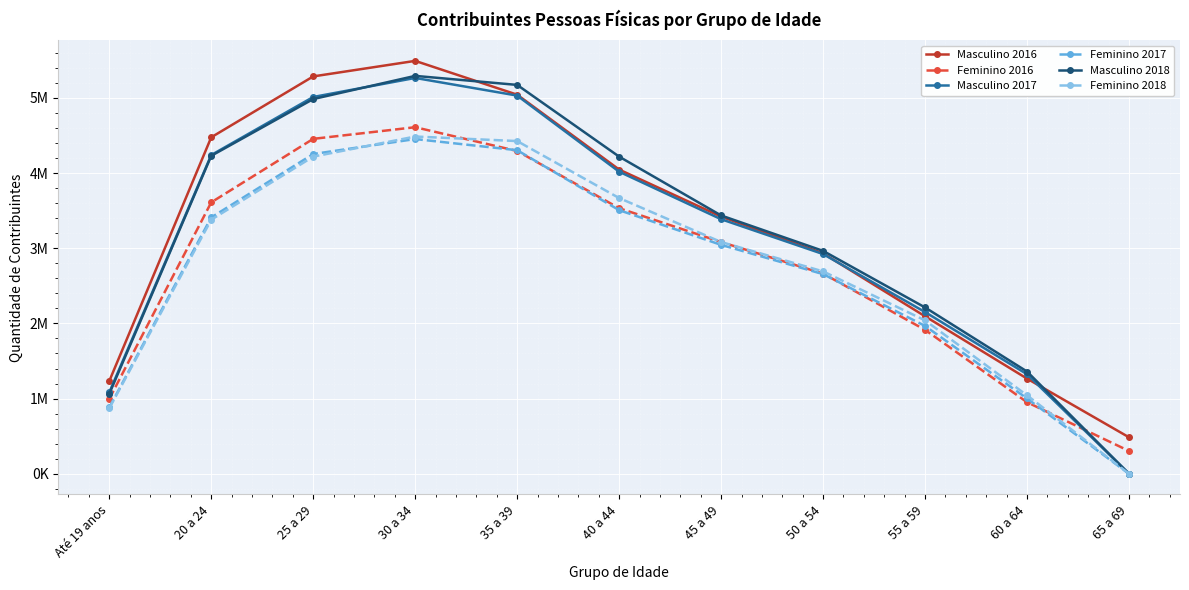

Is it true that Masculino 2018 equals 3435701 at 45 a 49?

True